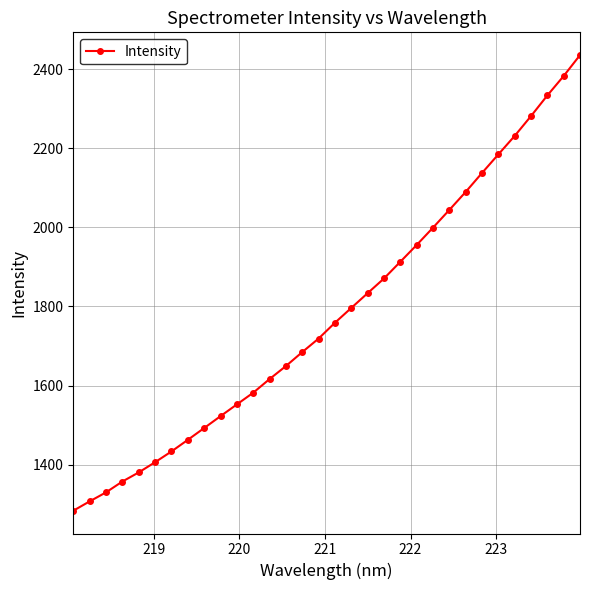

True or false: the data has more than 2 interior local peaks.

False